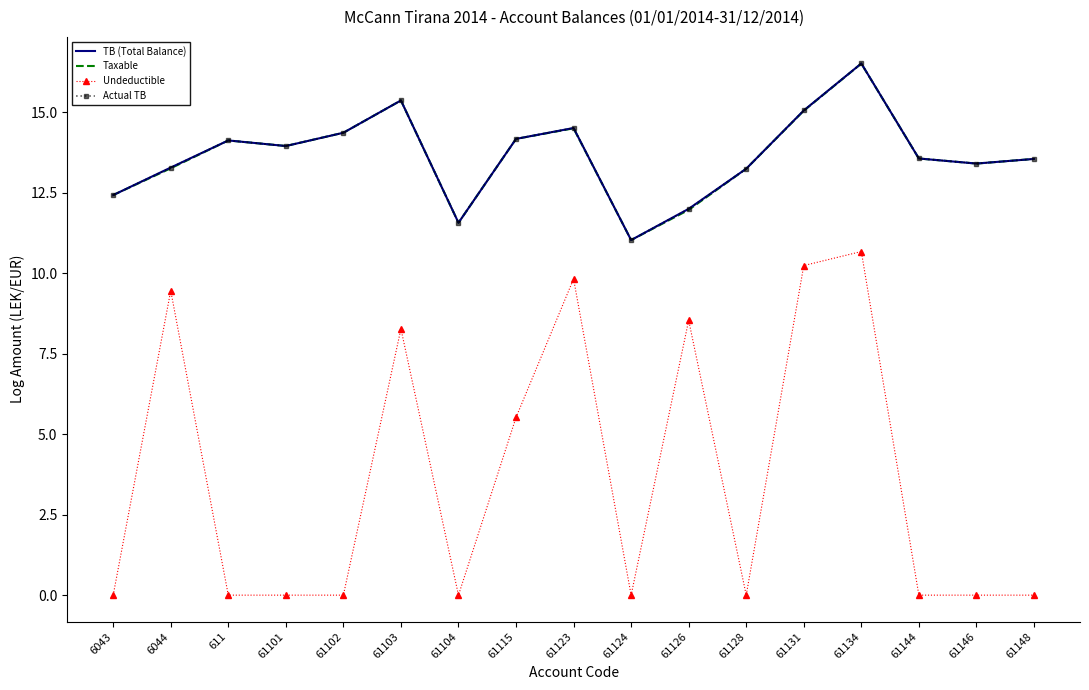

What position from the right is 61123?

9